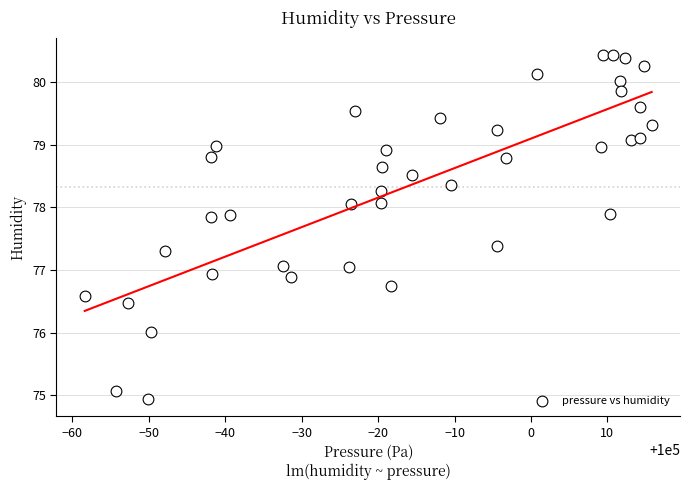

What is the range of Y values (max minus min)?

5.5